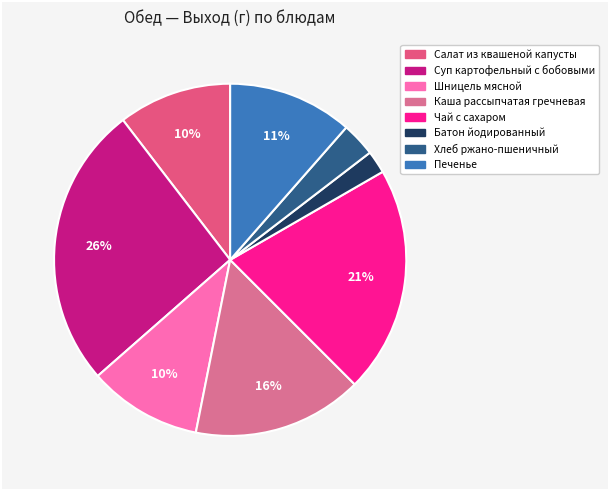

How many slices are in this pie chart?

8